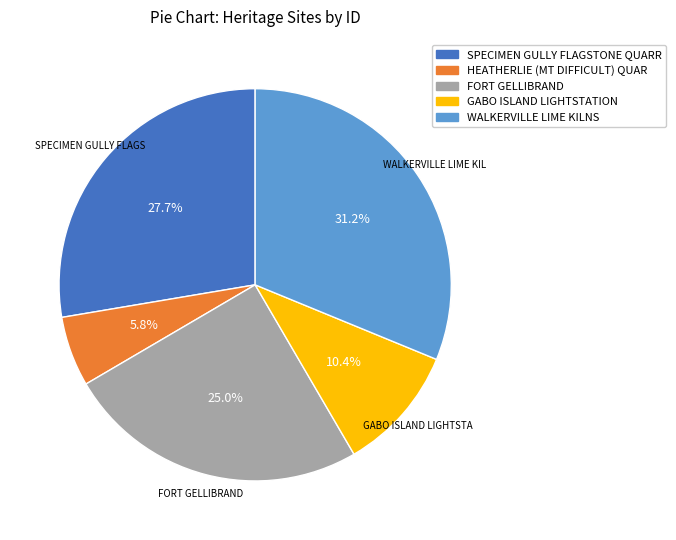

Is there any slice that represents more than half of the pie?

No